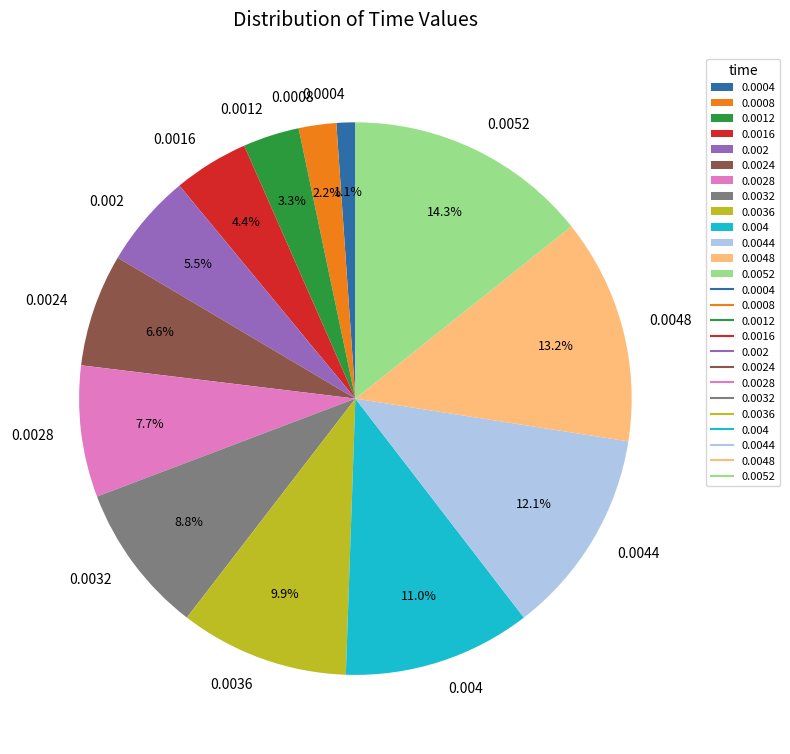

To the nearest percent, what portion does 0.0004 represent?

1%